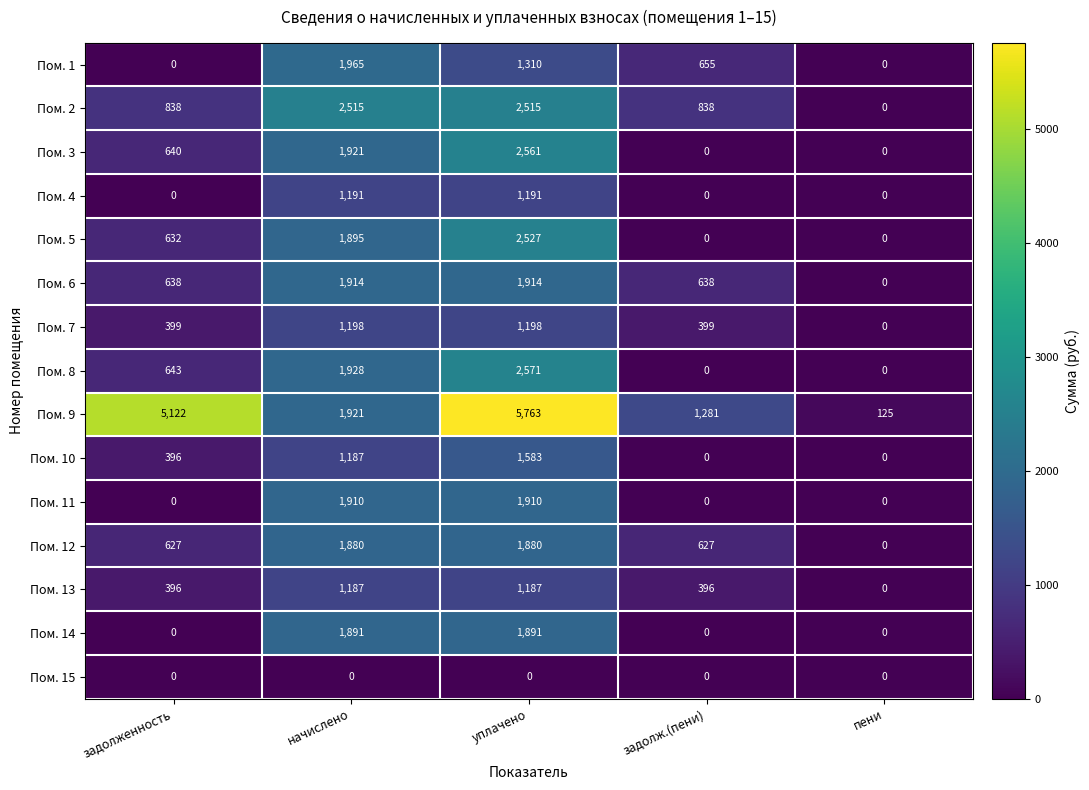

How many distinct data groups are displayed?

15